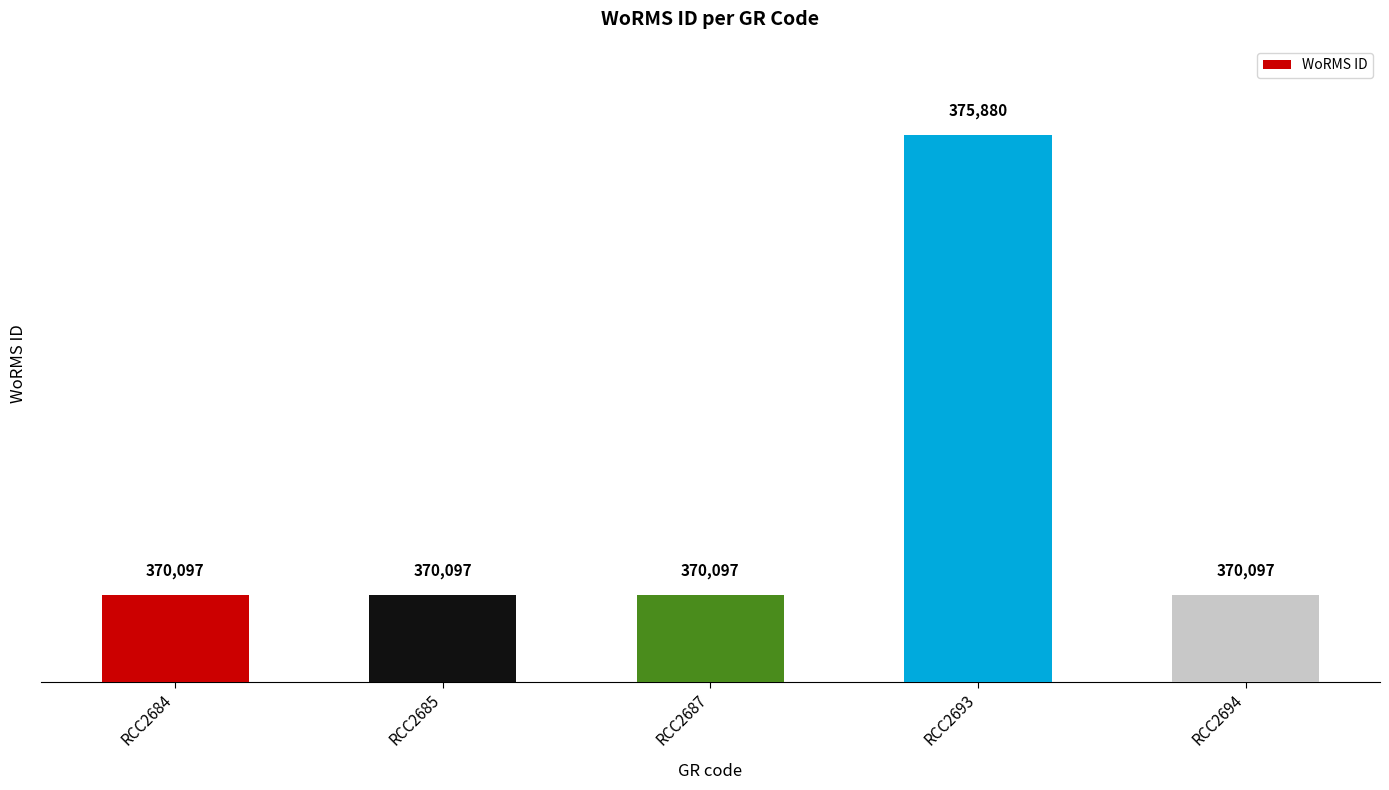

Reading left to right, list all the values displayed in this chart.

RCC2684=370097	RCC2685=370097	RCC2687=370097	RCC2693=375880	RCC2694=370097